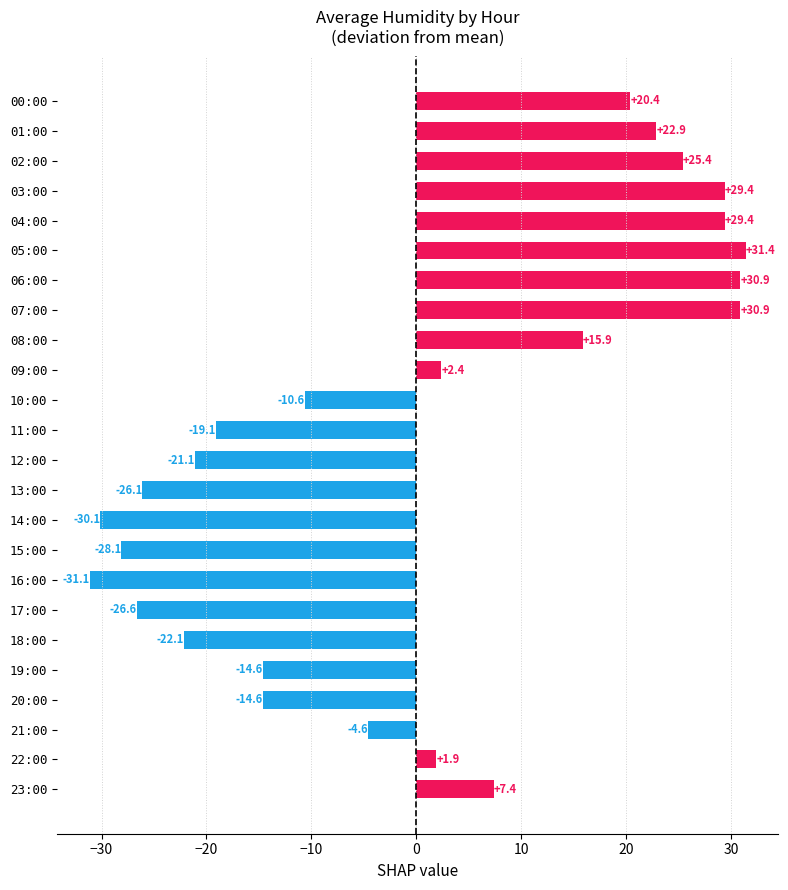

Are the bars grouped side by side (vs. stacked)?

No